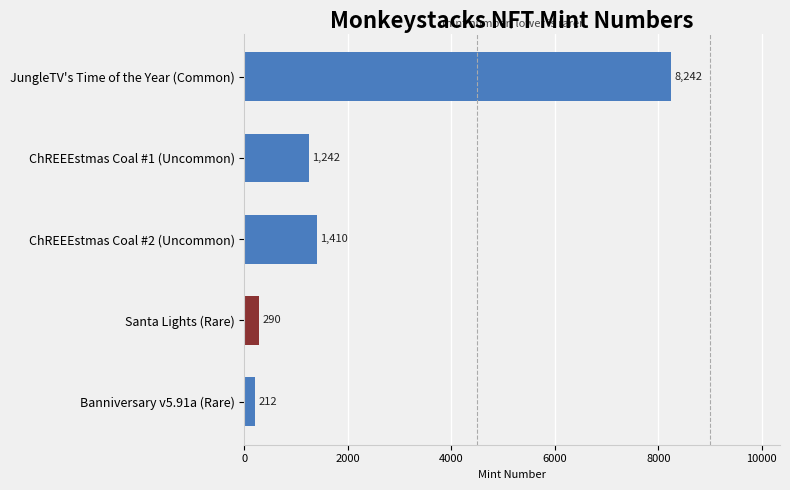

Reading top to bottom, transcribe all the data shown in this chart.

JungleTV's Time of the Year (Common)=8242	ChREEEstmas Coal #1 (Uncommon)=1242	ChREEEstmas Coal #2 (Uncommon)=1410	Santa Lights (Rare)=290	Banniversary v5.91a (Rare)=212